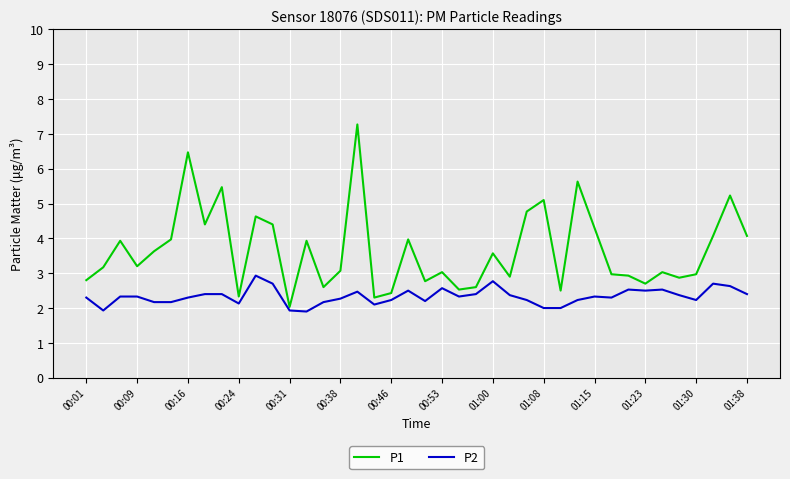

Rank the series by their average value, from highest to lowest.

P1, P2